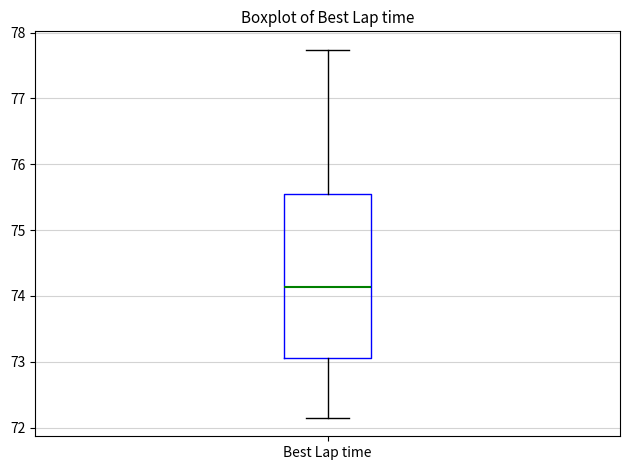

Read this box plot against the y-axis: the position of the median line, the range covered by the box, and the ends of both whiskers. The values are not printed on the chart, so give them approximately, as read against the axis.

median 74.1, box 73.1 to 75.6, whiskers 72.1 to 77.7